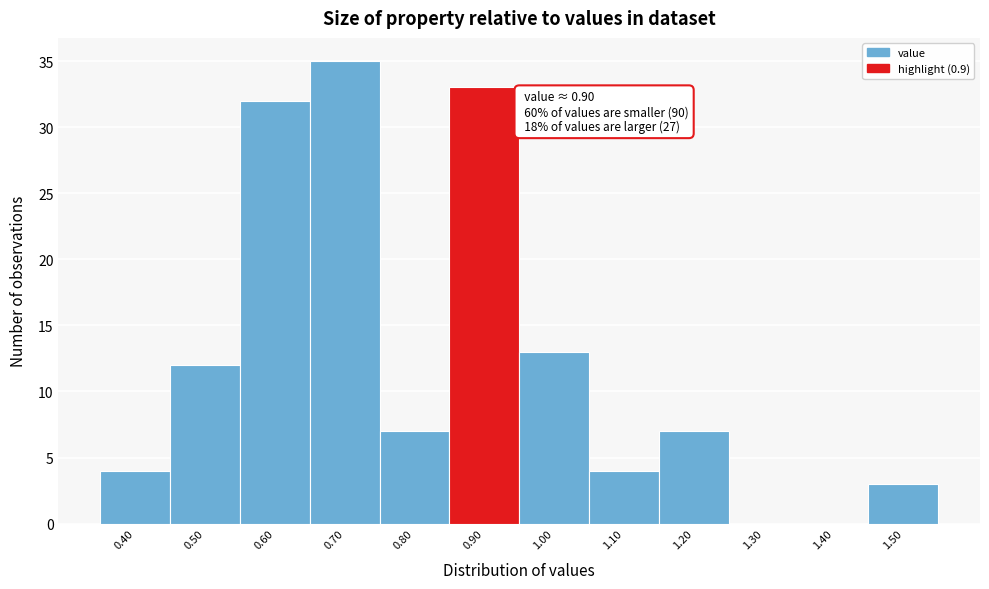

Over which range of the x-axis is the bar tallest?

0.65 to 0.75